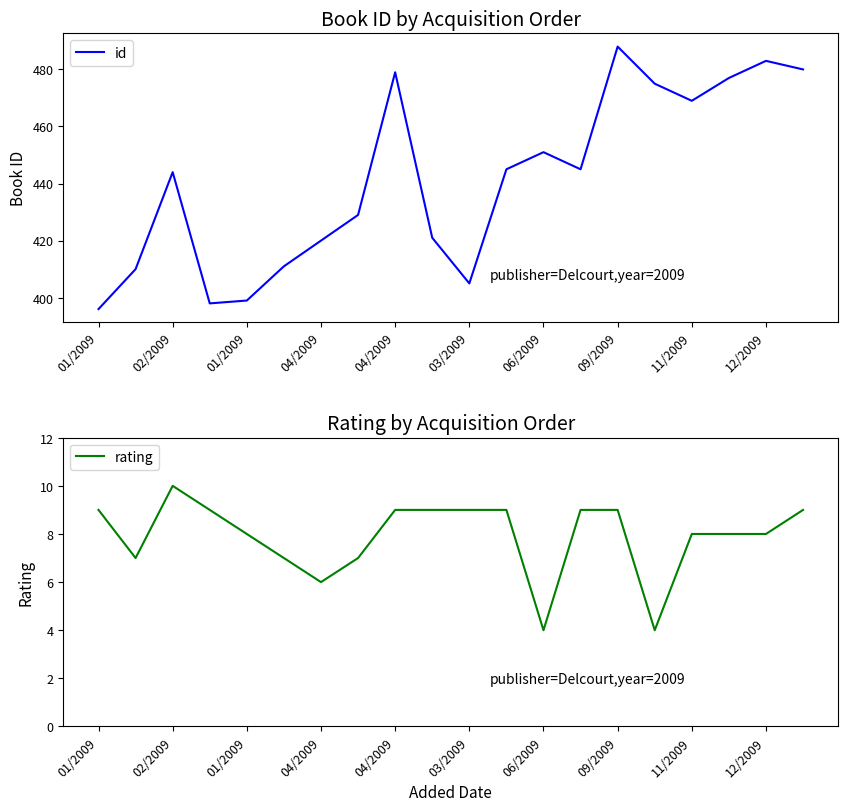

Reading left to right, list all the values displayed in this chart.

id: 396	410	444	398	399	411	420	429	479	421	405	445	451	445	488	475	469	477	483	480
rating: 9	7	10	9	8	7	6	7	9	9	9	9	4	9	9	4	8	8	8	9